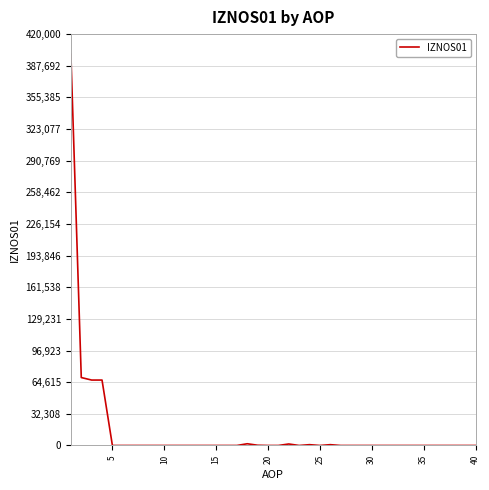

What is the greatest value displayed?

399442